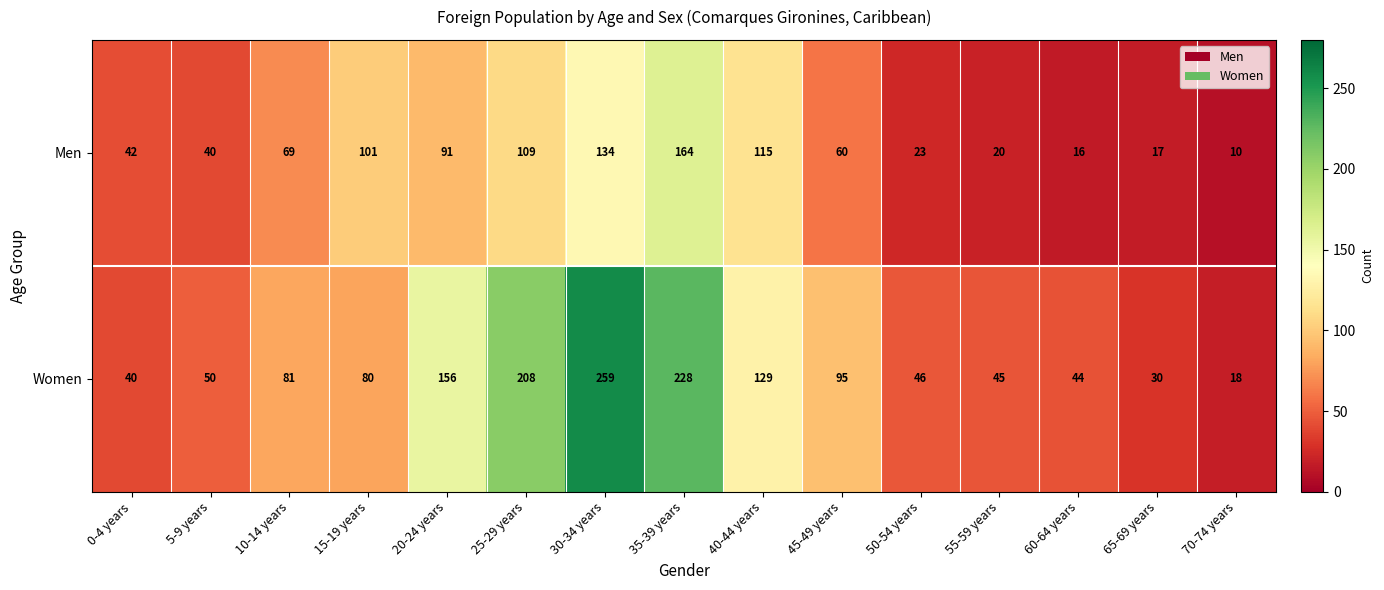

What is the minimum value shown in the chart?

10